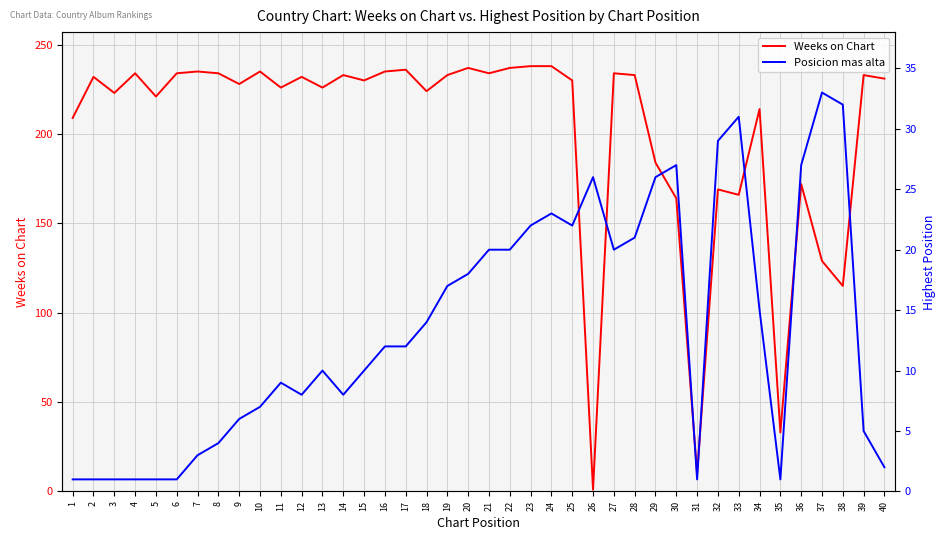

Count the number of data series in this chart.

2